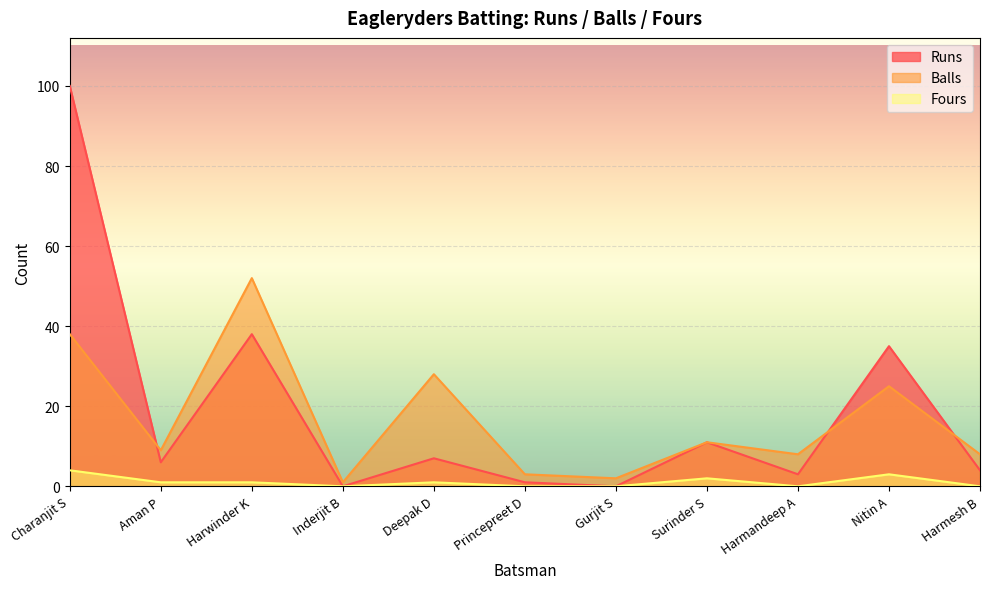

How many positive values does the Runs series have?

9